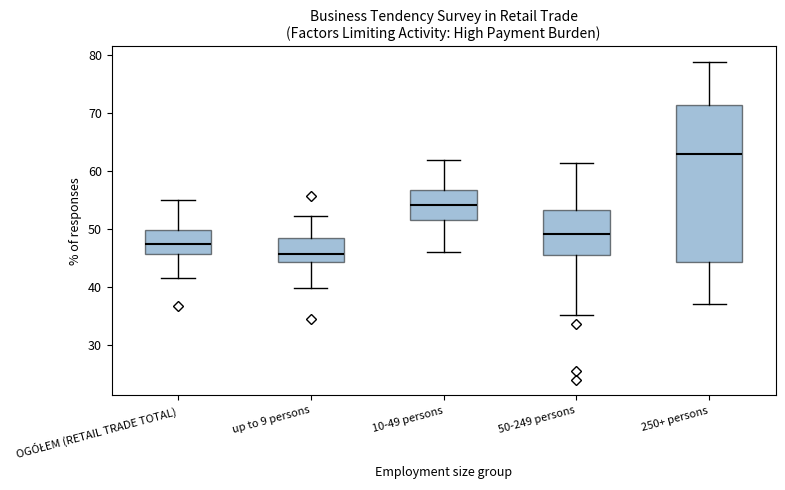

Which box is the tallest, from its lower edge to its upper edge?

250+ persons